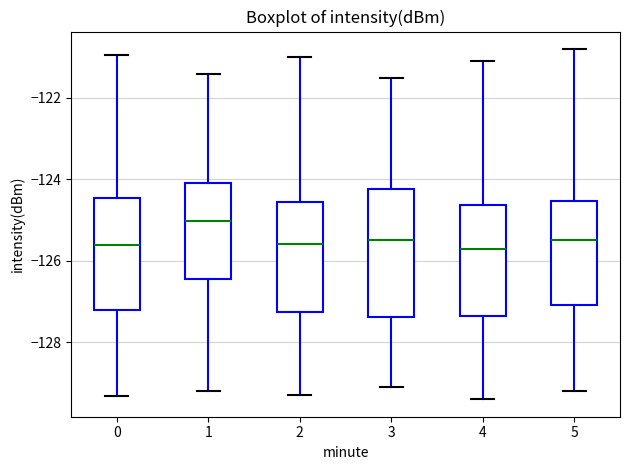

Where does the lower whisker of the box at x = 3 end on the y-axis? The values are not printed on the chart, so give them approximately, as read against the axis.

-129.0